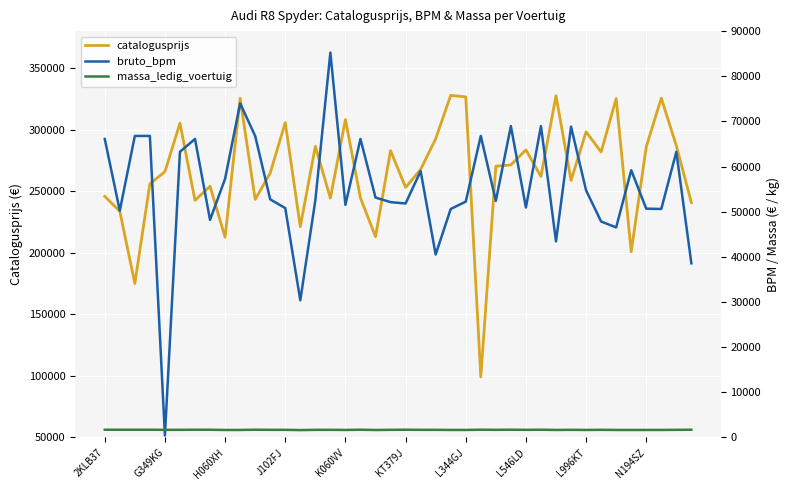

What is the difference between the maximum and second lowest values in the massa_ledig_voertuig series?

60